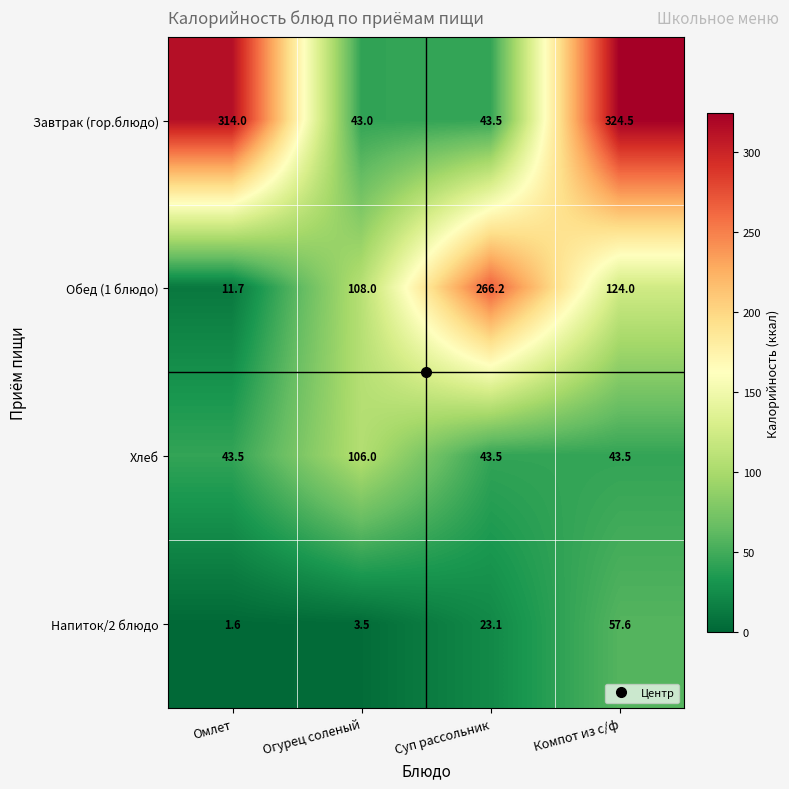

The value of Напиток/2 блюдо at Омлет is 2.7. True or false?

False